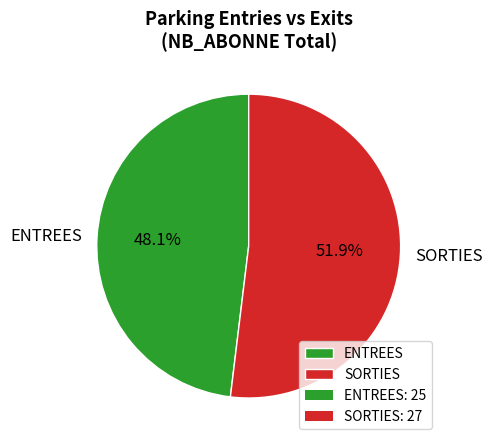

Which category has the smallest portion of the pie?

ENTREES